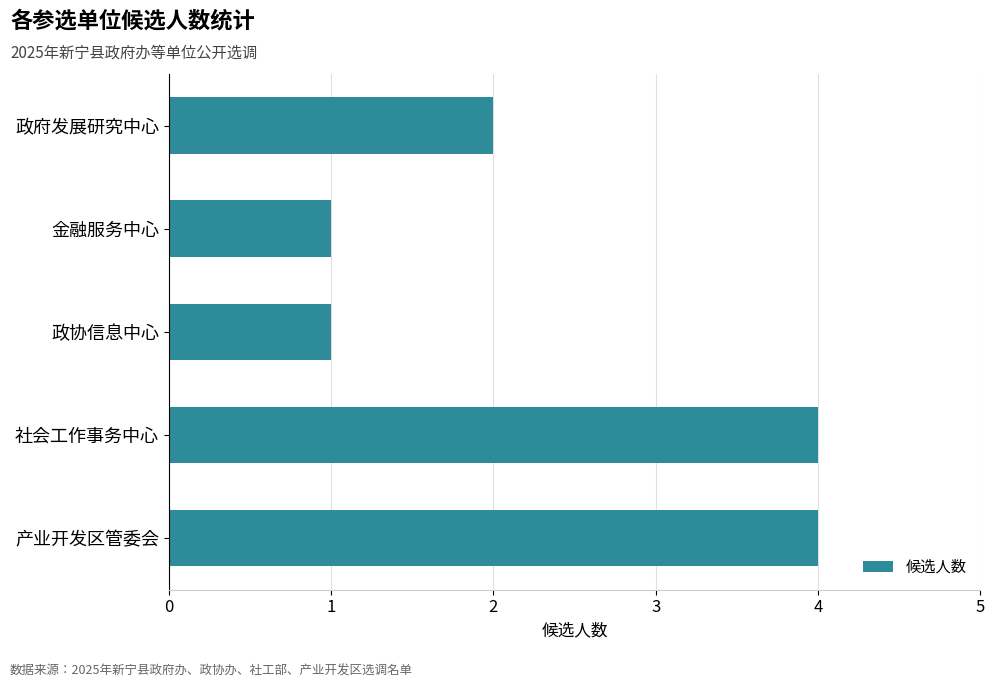

Reading top to bottom, list all the values displayed in this chart.

2	1	1	4	4